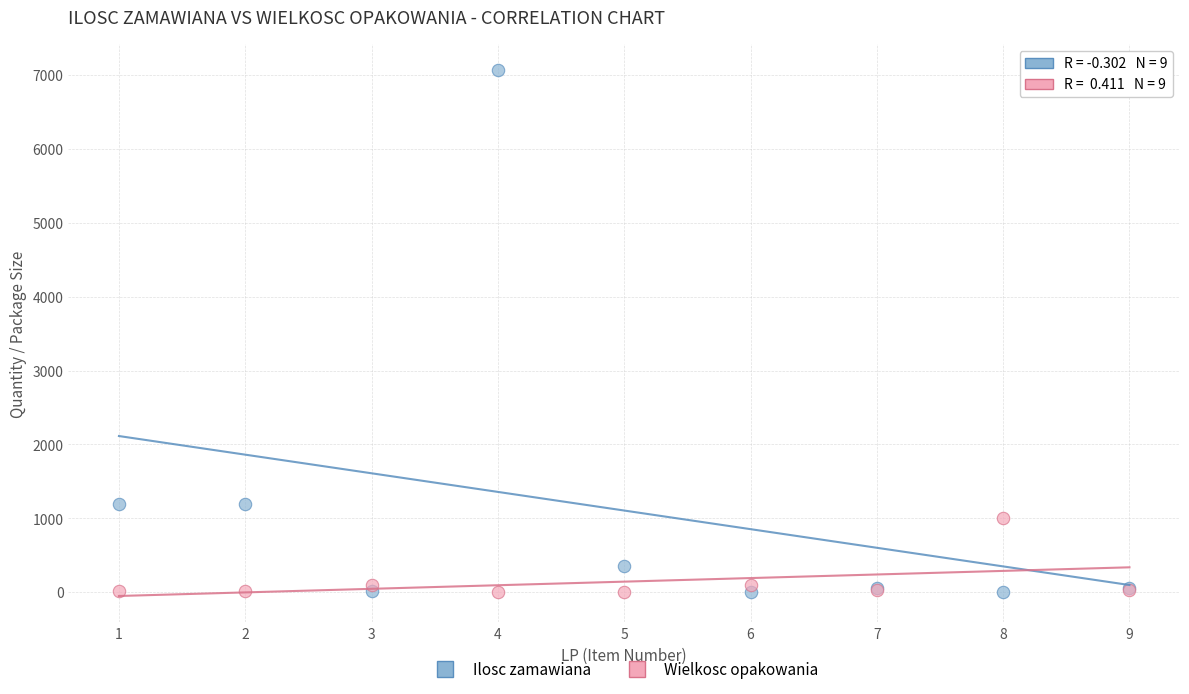

What is the X range (max minus min) for the scatter plot?

8